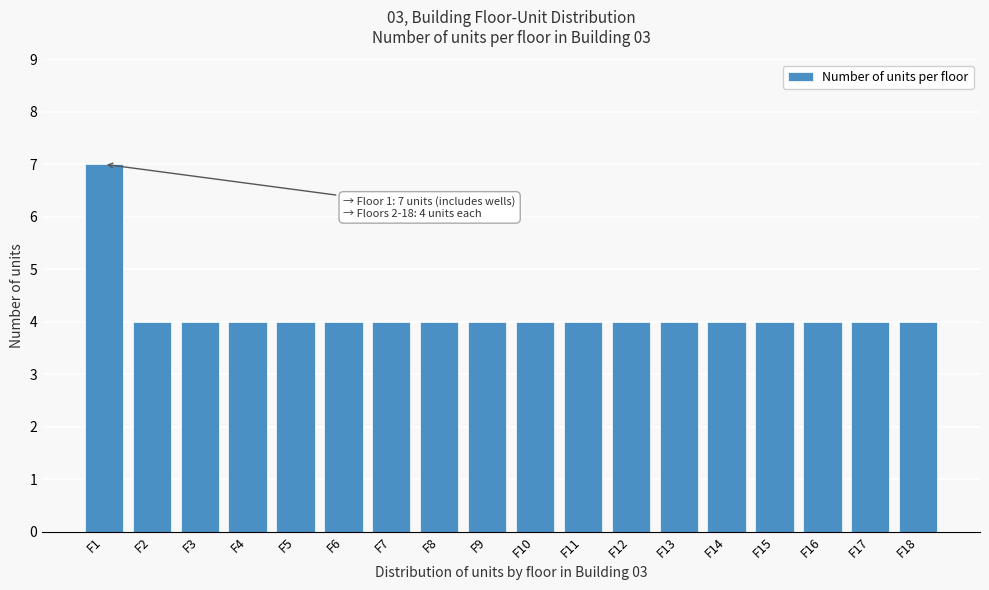

Reading left to right, list all the values displayed in this chart.

F1=7	F2=4	F3=4	F4=4	F5=4	F6=4	F7=4	F8=4	F9=4	F10=4	F11=4	F12=4	F13=4	F14=4	F15=4	F16=4	F17=4	F18=4